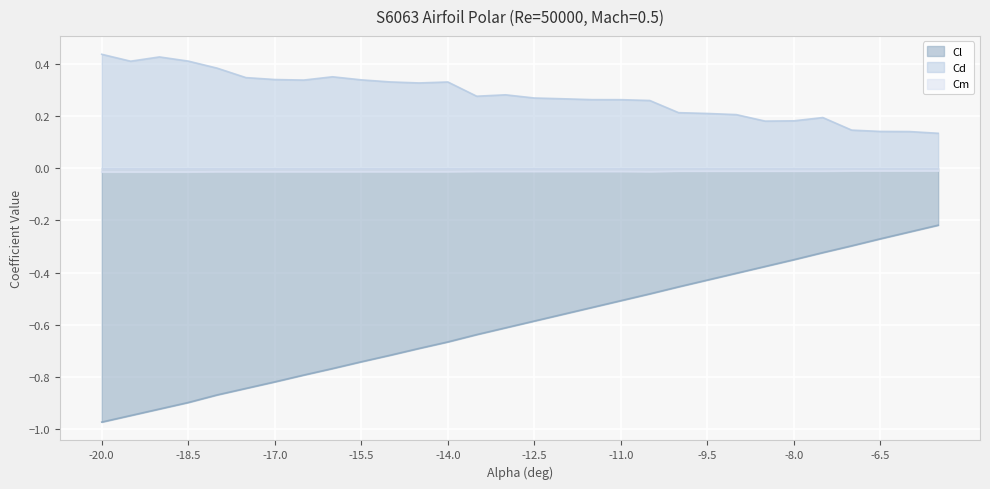

Is the value of Cd at -9.5 greater than the value of Cm at -19.5?

Yes